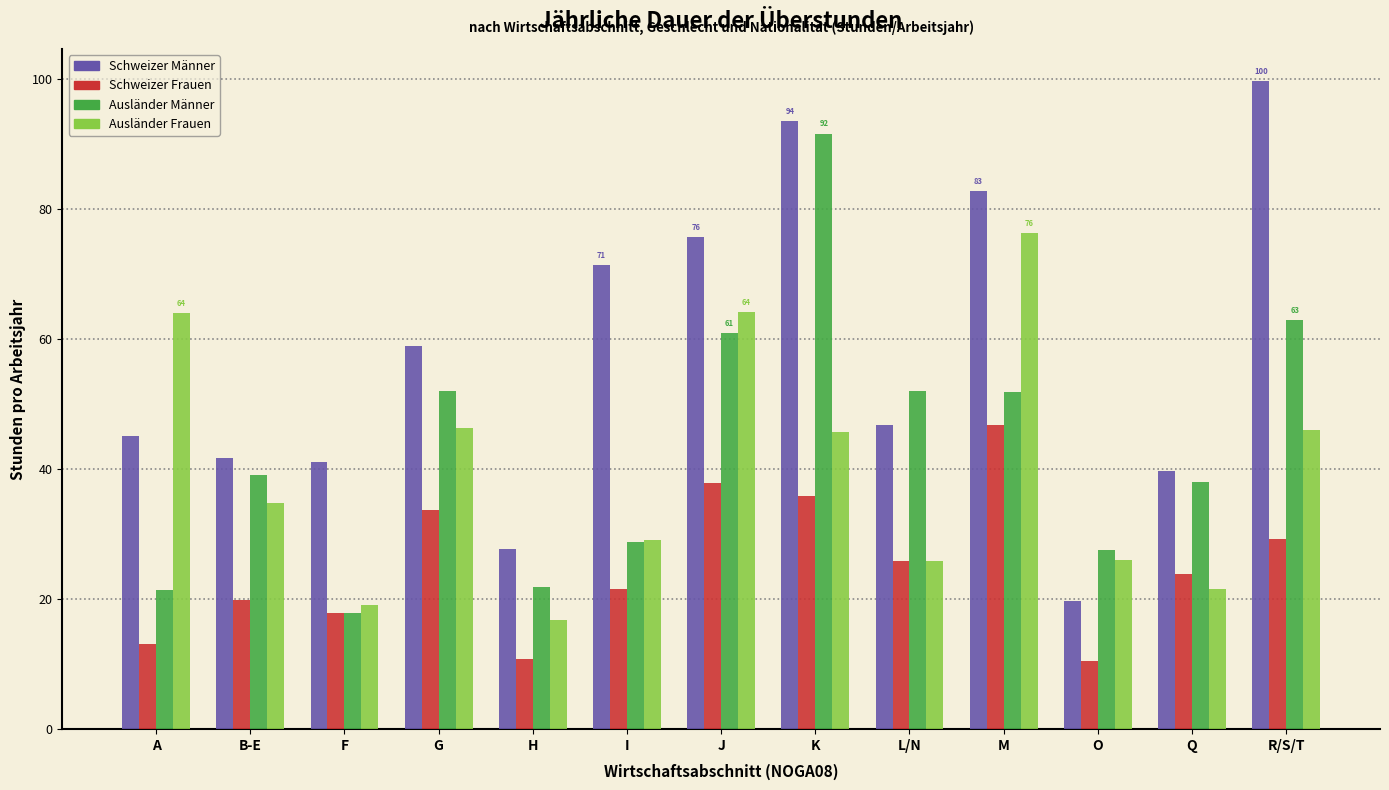

Which series has the largest range (max minus min)?

Schweizer Männer